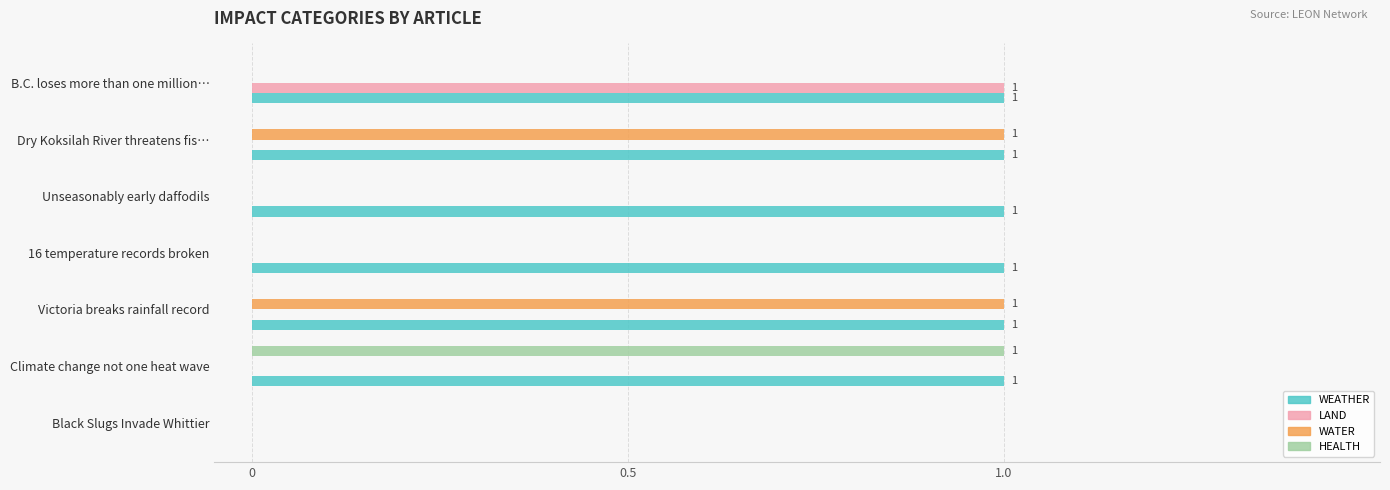

What is the sum of all WEATHER values?

6